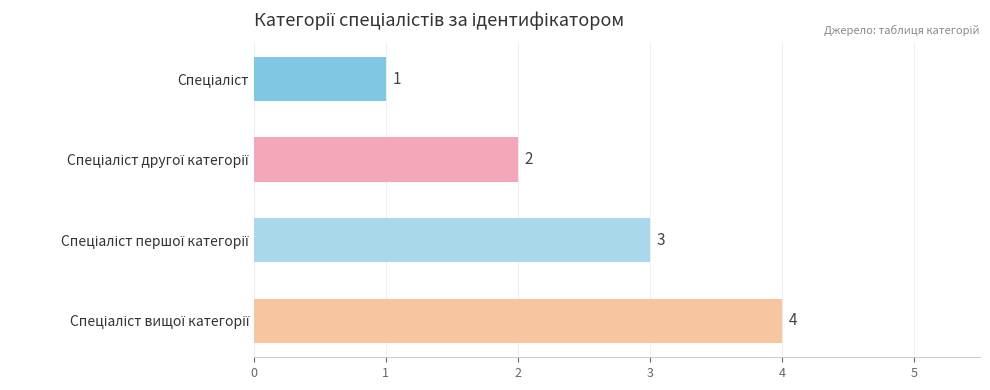

What is the maximum value shown in the chart?

4